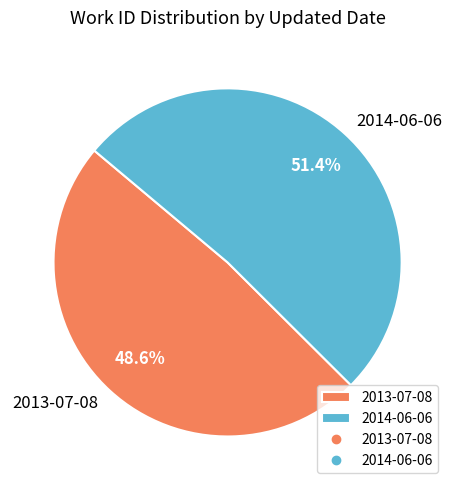

What is the ratio of the value at 2014-06-06 to the value at 2013-07-08?

1.1